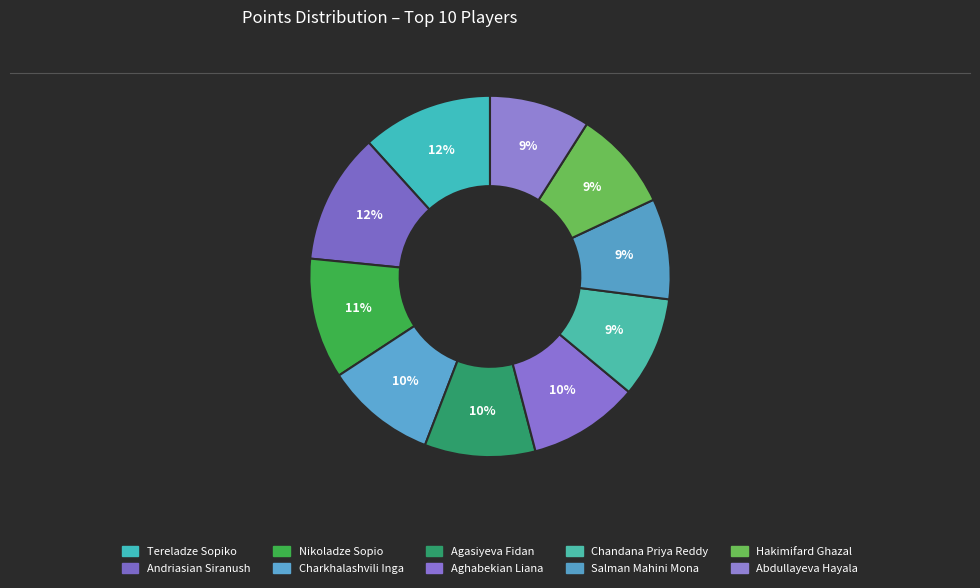

Count the number of slices in the pie.

10